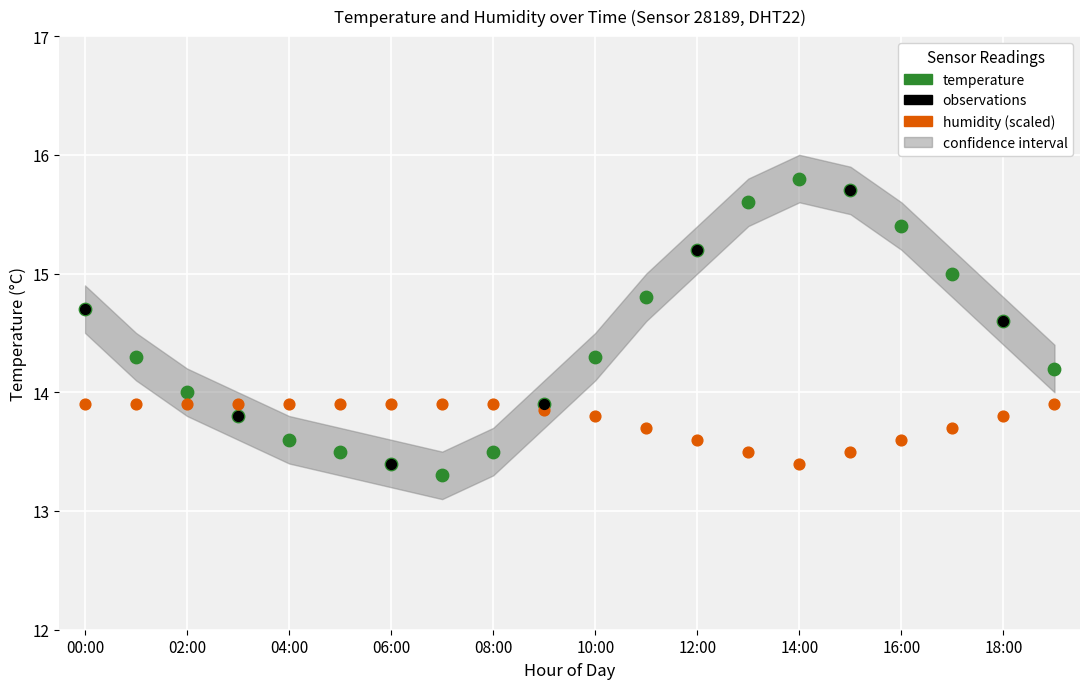

Which series reaches the minimum Y coordinate?

temperature